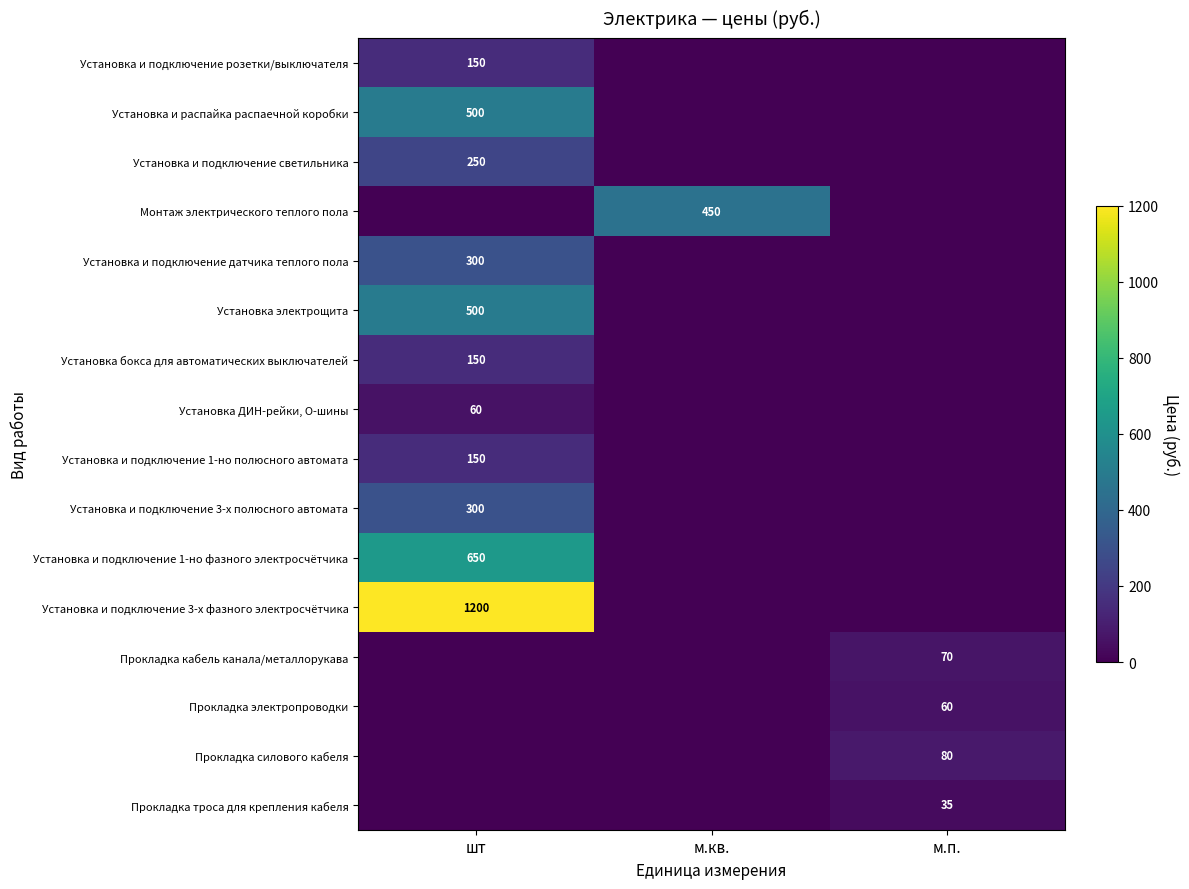

The Прокладка электропроводки series shows 60 at м.п.. True or false?

True